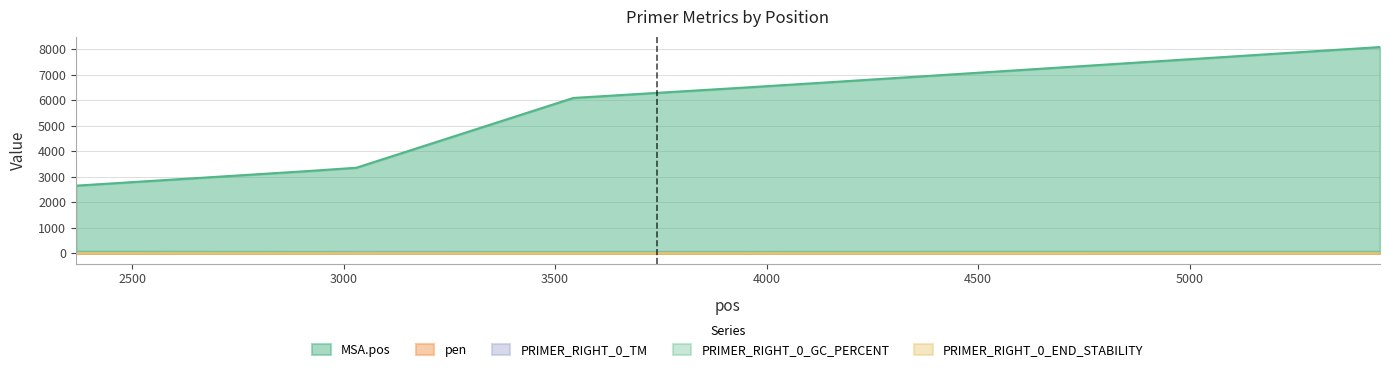

Where is the first local minimum for PRIMER_RIGHT_0_END_STABILITY?

3030